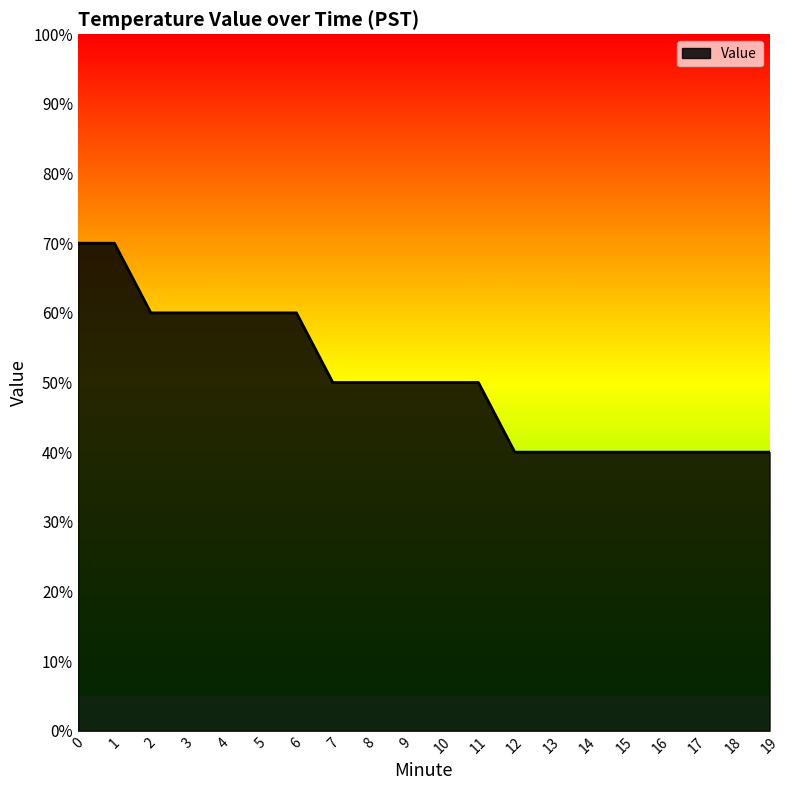

Does the chart display data point markers on the line(s)?

No